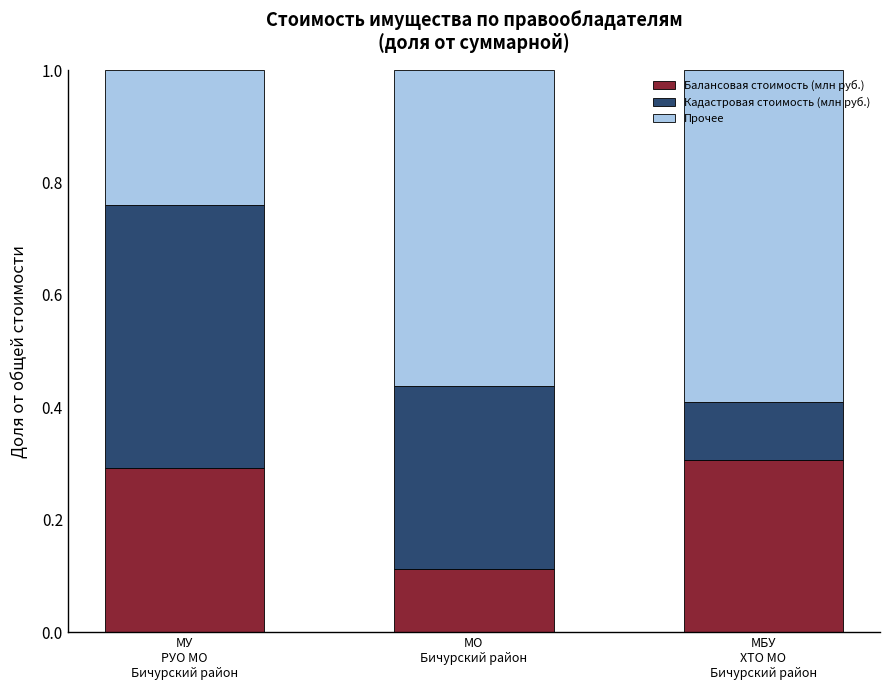

How many Балансовая стоимость (млн руб.) values are between 0 and 1?

3